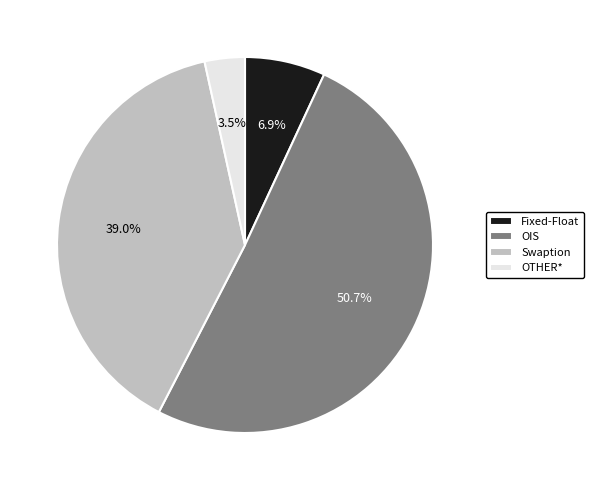

What is the largest slice in the pie chart?

OIS